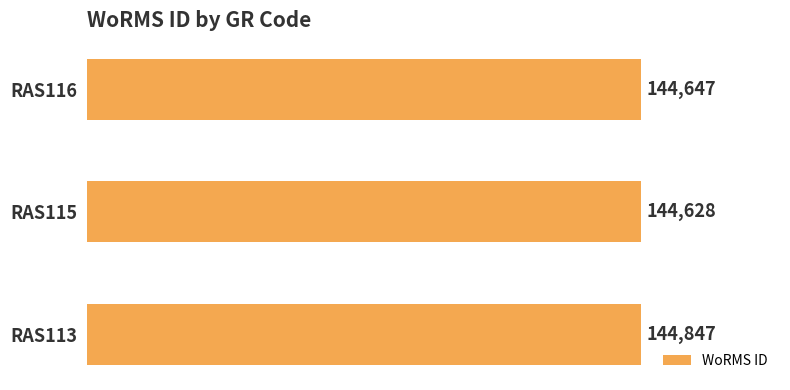

Rank the categories by value from highest to lowest.

RAS113, RAS116, RAS115